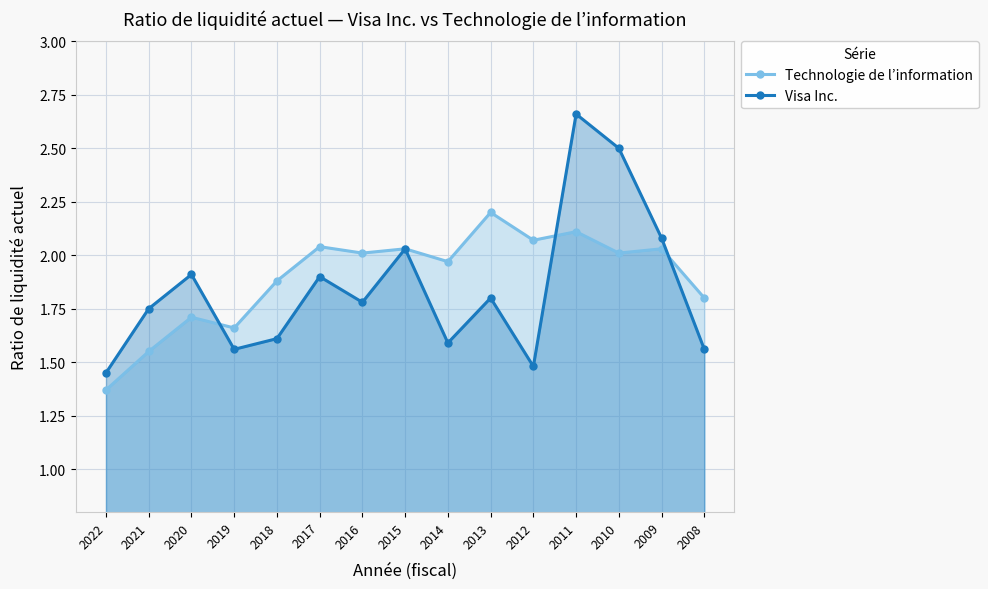

What is the spread (max minus min) of values at 2014?

0.4